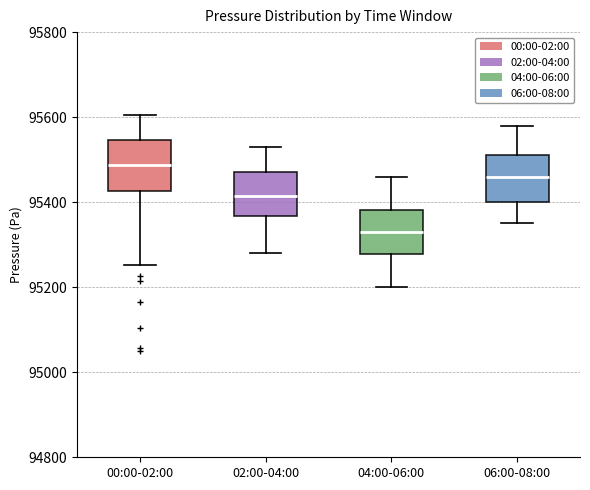

Which box's median line is the highest?

00:00-02:00